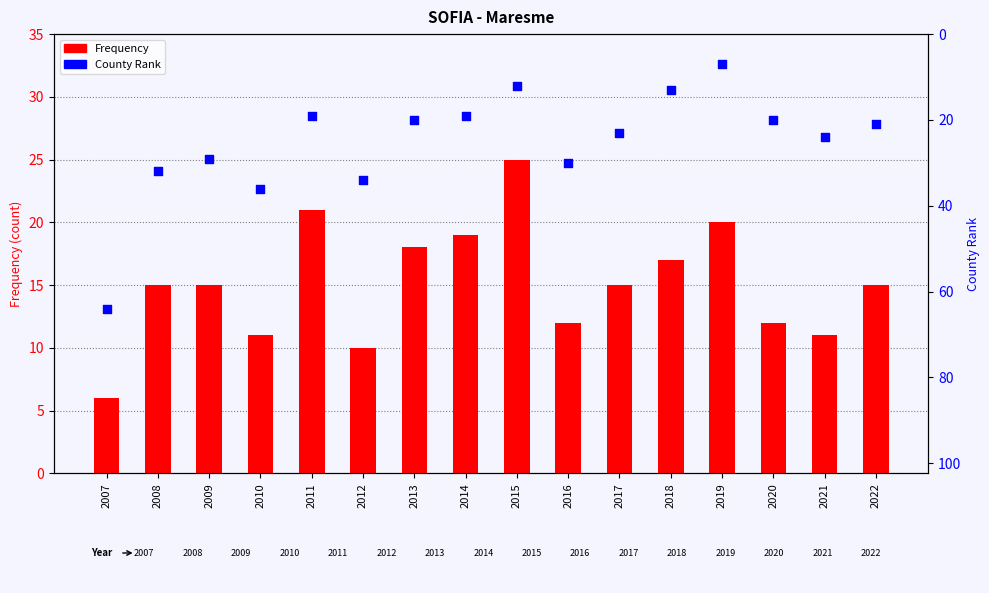

Which series has the largest total across all categories?

County Rank